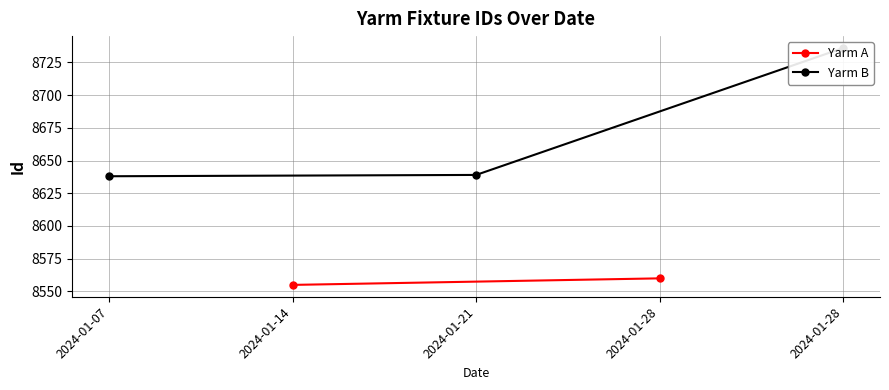

True or false: the data has more than 2 interior local peaks.

False